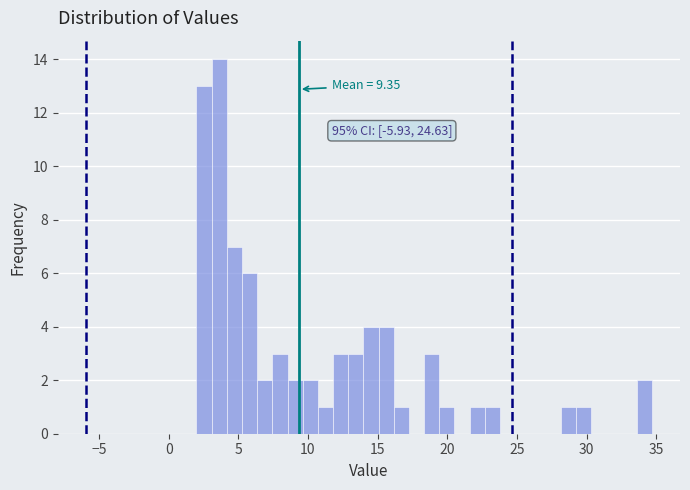

Around what value on the x-axis is the tallest bar? Give the approximate position of its centre, as read against the axis.

3.5